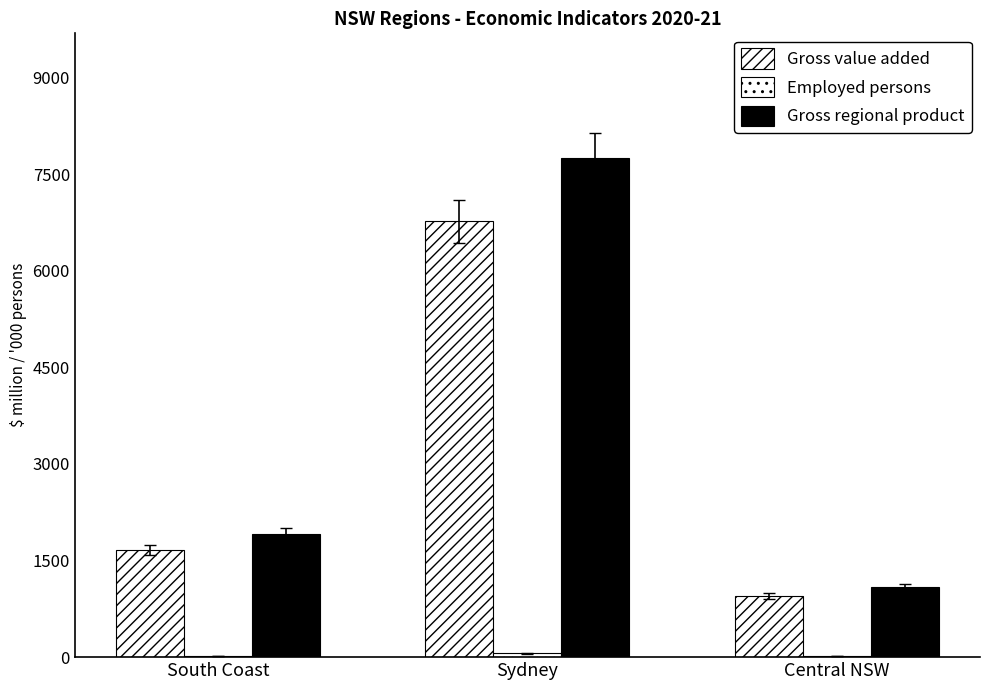

Reading left to right, list all the values displayed in this chart.

Gross value added: South Coast=1665.0	Sydney=6762.9	Central NSW=949.0
Employed persons: South Coast=20.1	Sydney=59.1	Central NSW=13.1
Gross regional product: South Coast=1905.2	Sydney=7747.1	Central NSW=1087.1